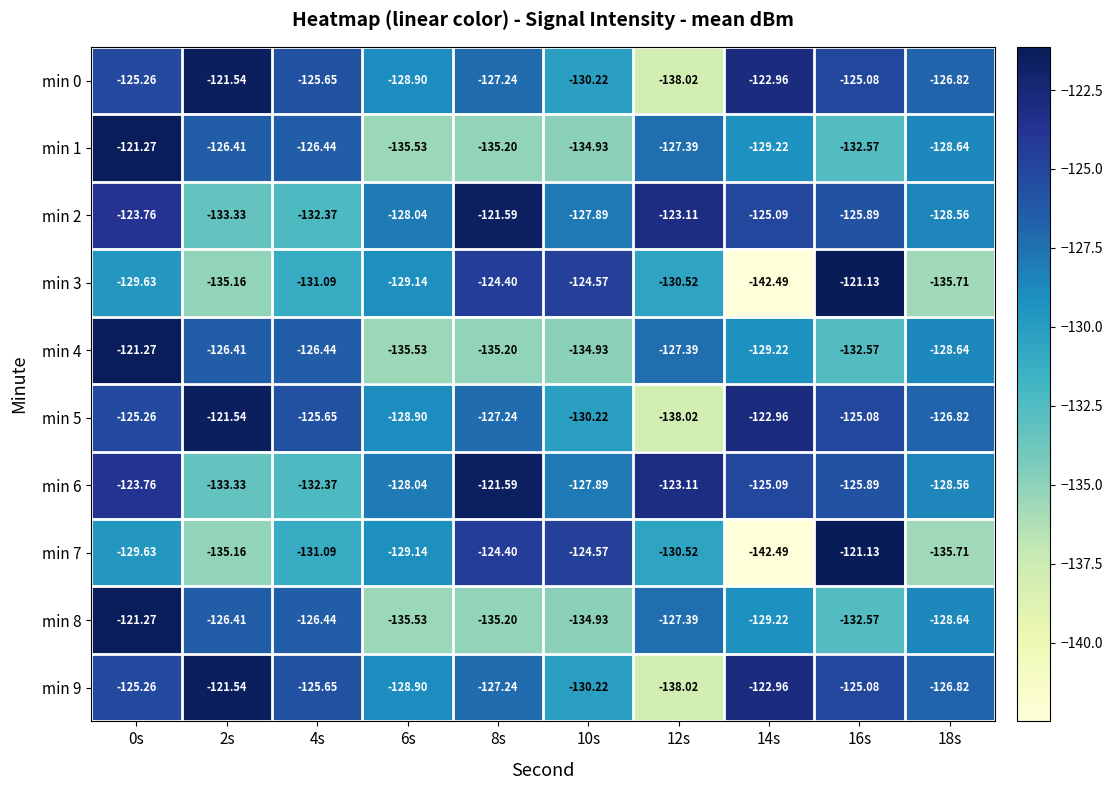

Is the value of min 2 at 12s greater than the value of min 6 at 4s?

Yes